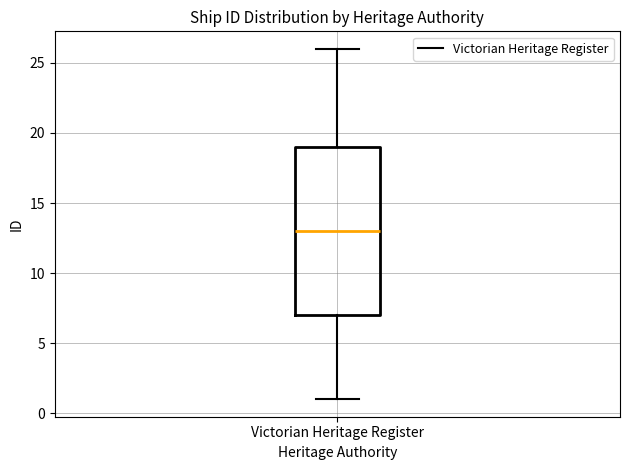

Where is the lower edge of the box for Victorian Heritage Register on the y-axis? The values are not printed on the chart, so give them approximately, as read against the axis.

7